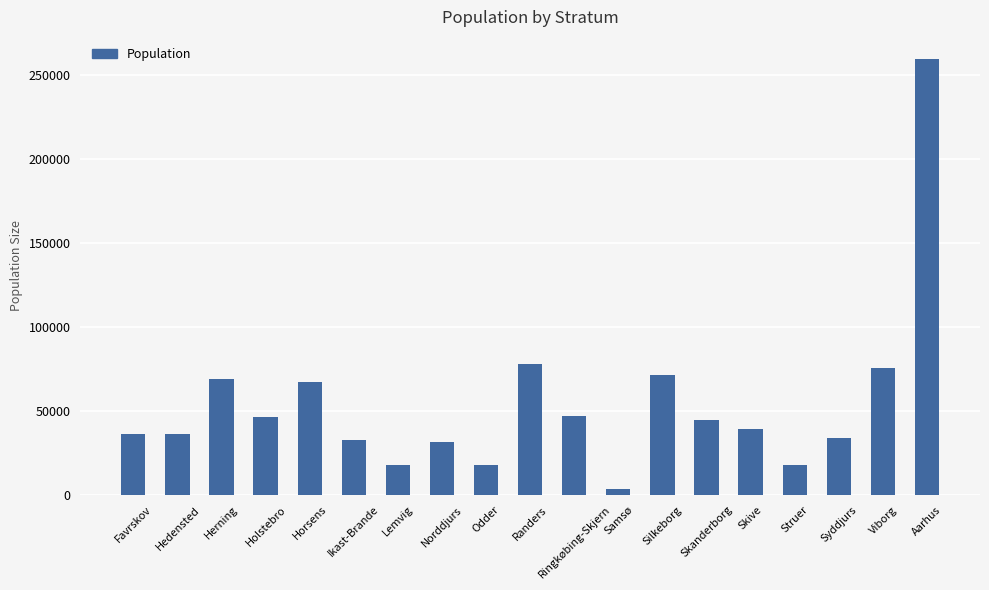

Is it true that the value at Ringkøbing-Skjern is 67218?

False